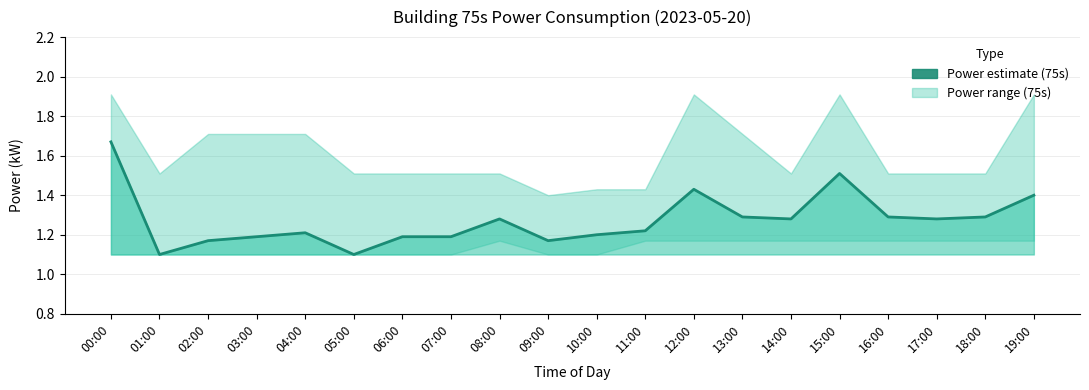

True or false: the data shows 0.7 at 04:00.

False